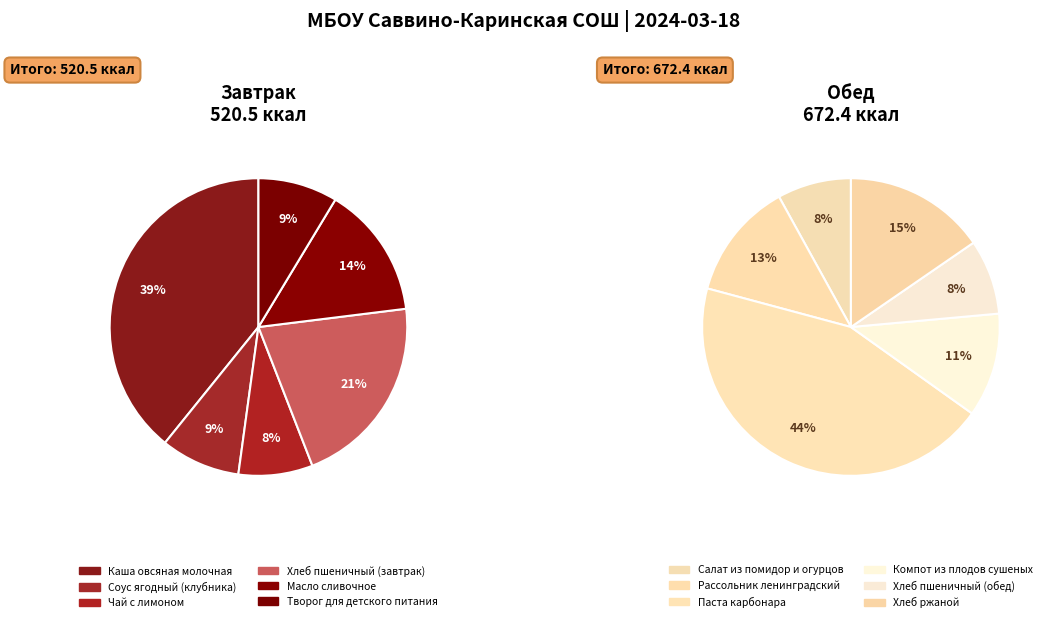

How many segments does this pie chart have?

12